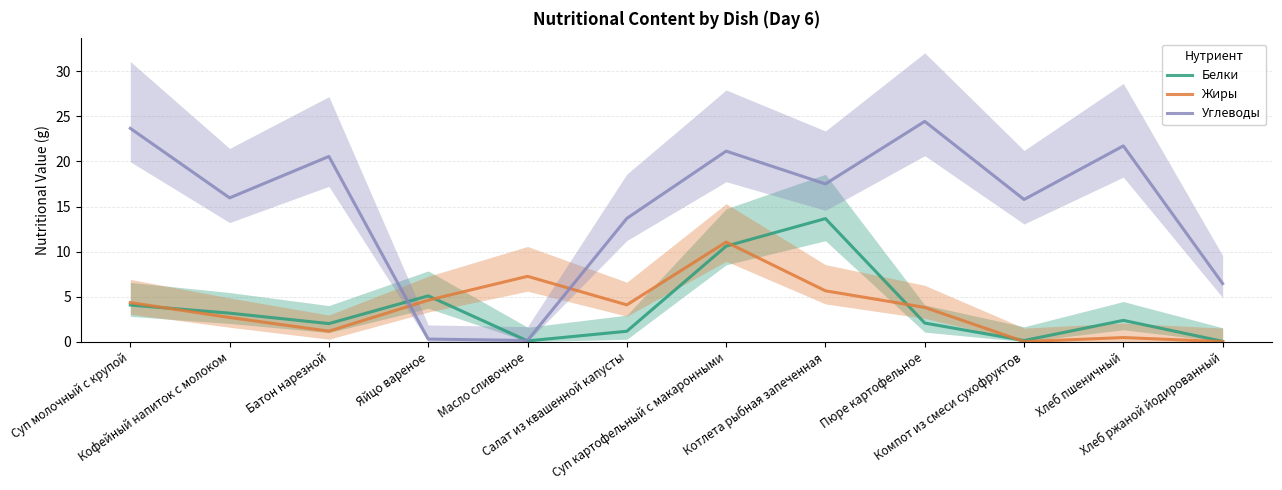

Reading left to right, list all the values displayed in this chart.

Белки: 4.1	3.2	2.0	5.1	0.1	1.1	10.6	13.7	2.1	0.1	2.4	0.0
Жиры: 4.3	2.7	1.2	4.6	7.2	4.1	11.1	5.6	3.8	0.0	0.5	0.0
Углеводы: 23.7	16.0	20.6	0.3	0.1	13.7	21.1	17.5	24.4	15.8	21.7	6.4